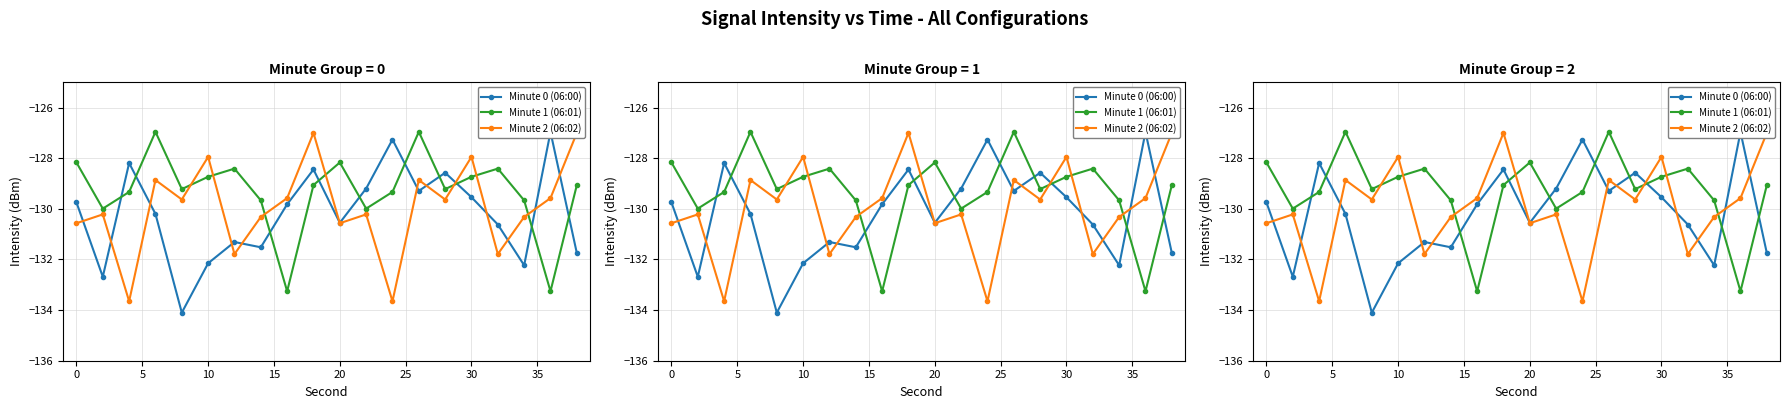

What is the maximum value for Minute 0 (06:00)?

-127.0